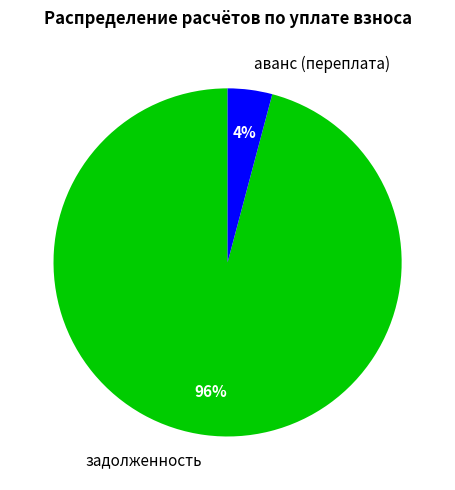

Count the number of slices in the pie.

2